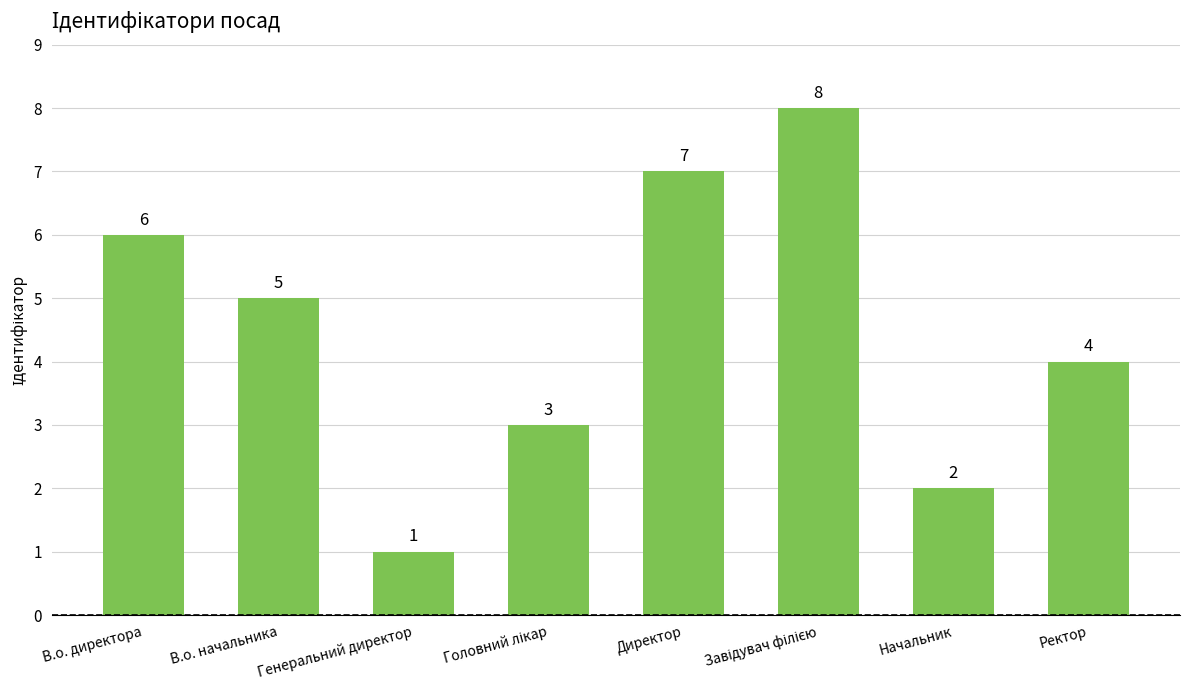

At which category does the chart reach its minimum across all series?

Генеральний директор